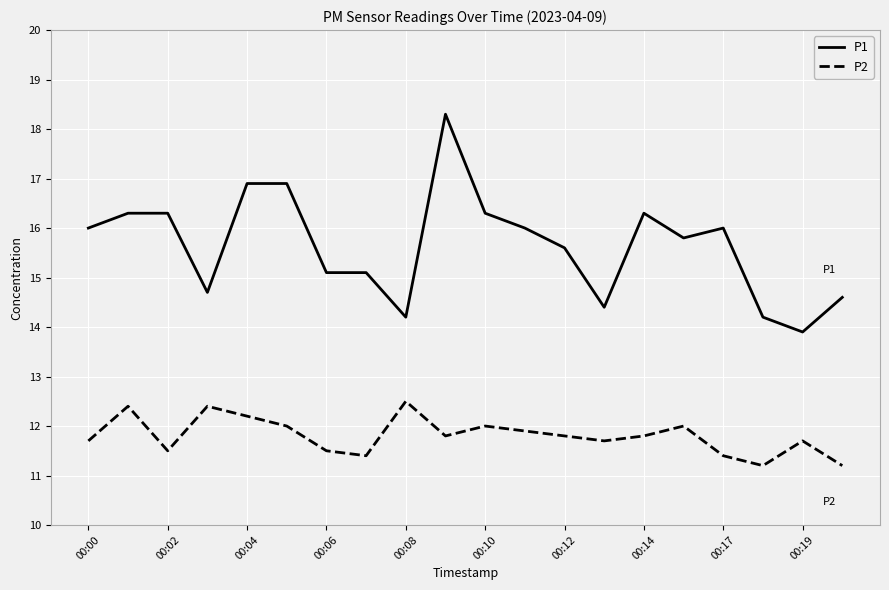

Which series has the largest range (max minus min)?

P1